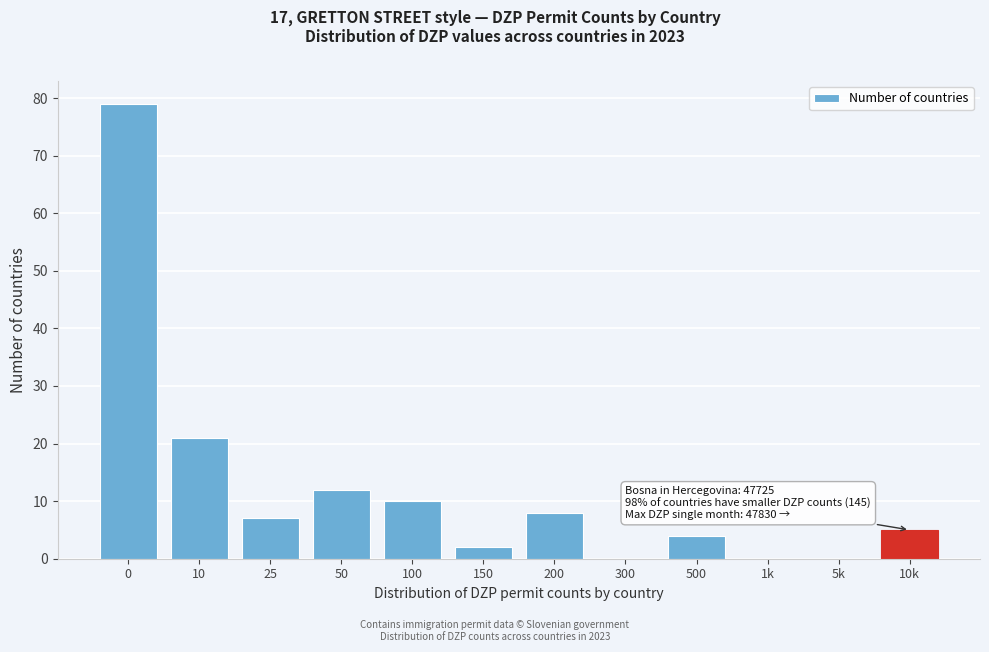

Reading left to right, transcribe all the data shown in this chart.

0=79	10=21	25=7	50=12	100=10	150=2	200=8	300=0	500=4	1k=0	5k=0	10k=5